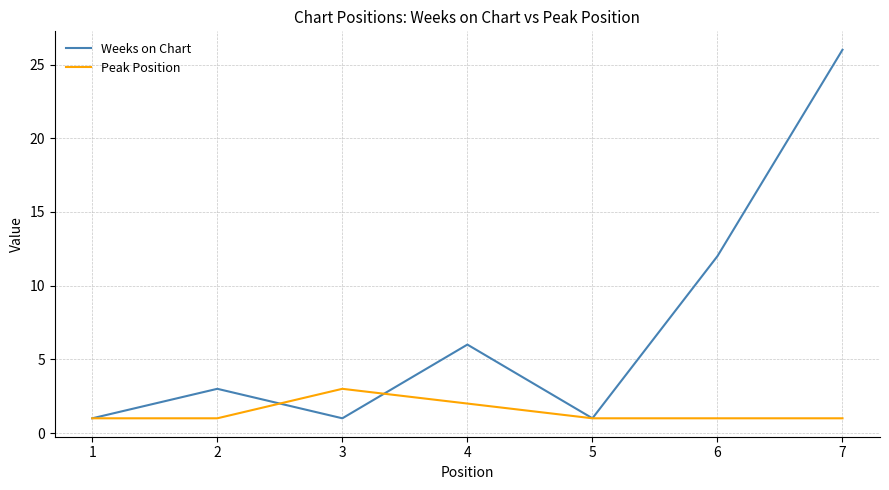

What is the maximum value shown in the chart?

26